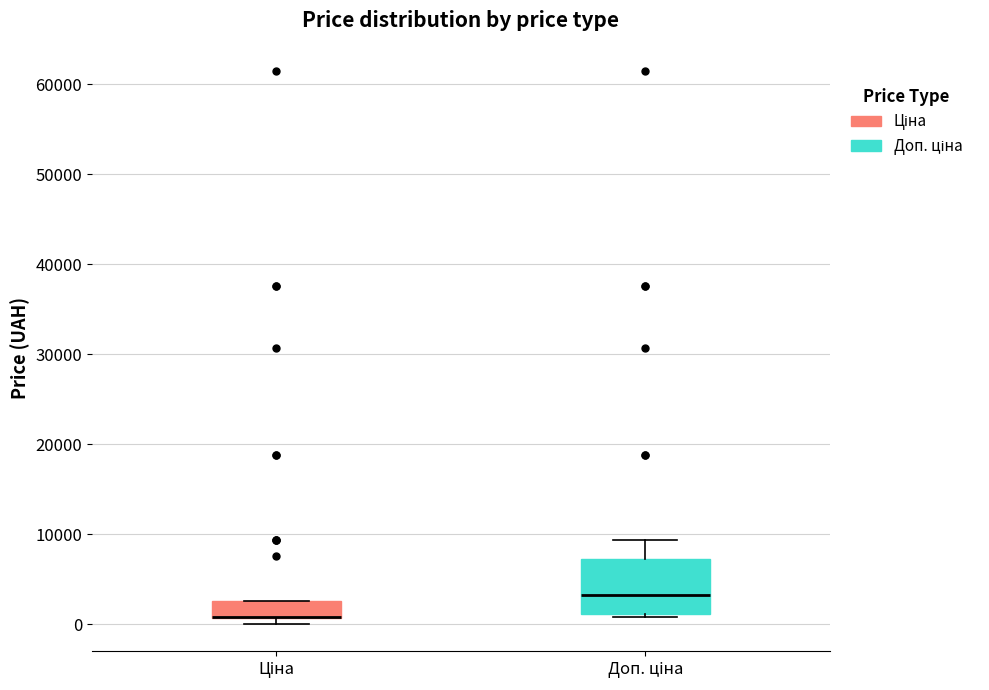

Which box is the tallest, from its lower edge to its upper edge?

Доп. ціна